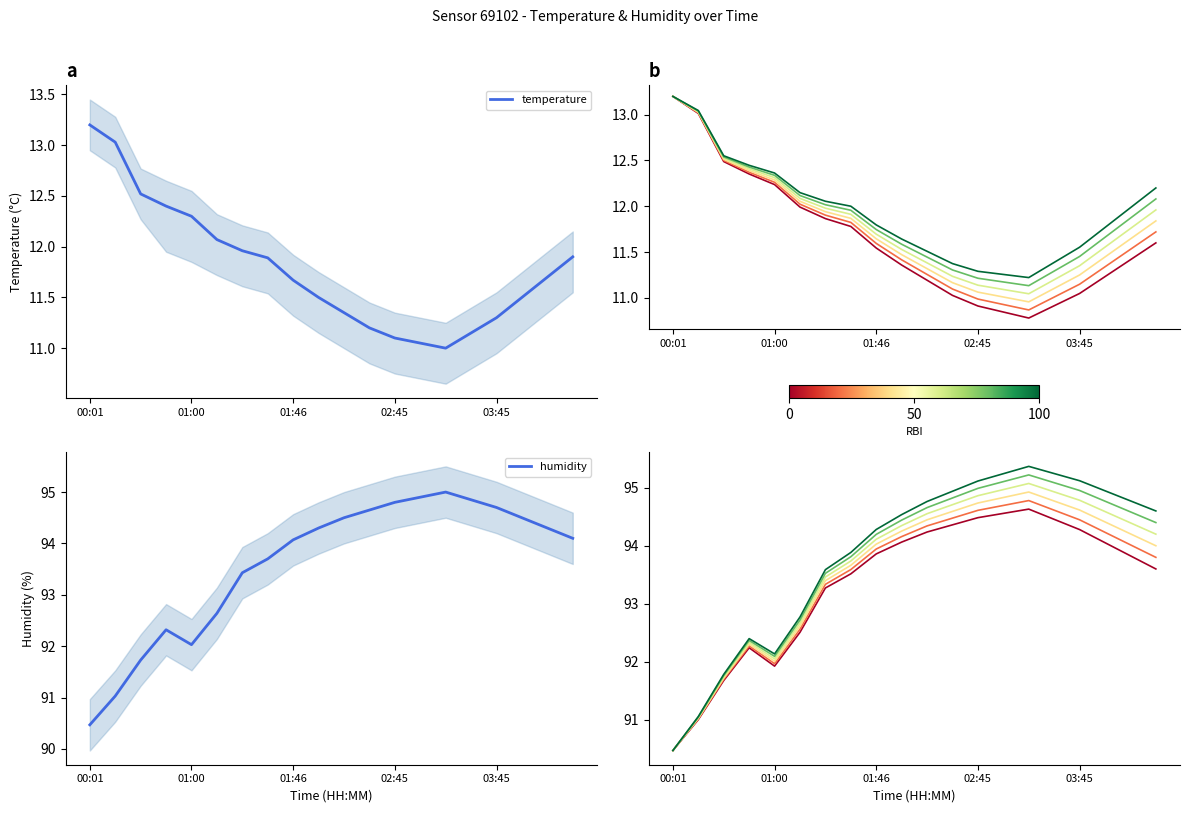

List the series in order of their peak value, highest first.

humidity, temperature